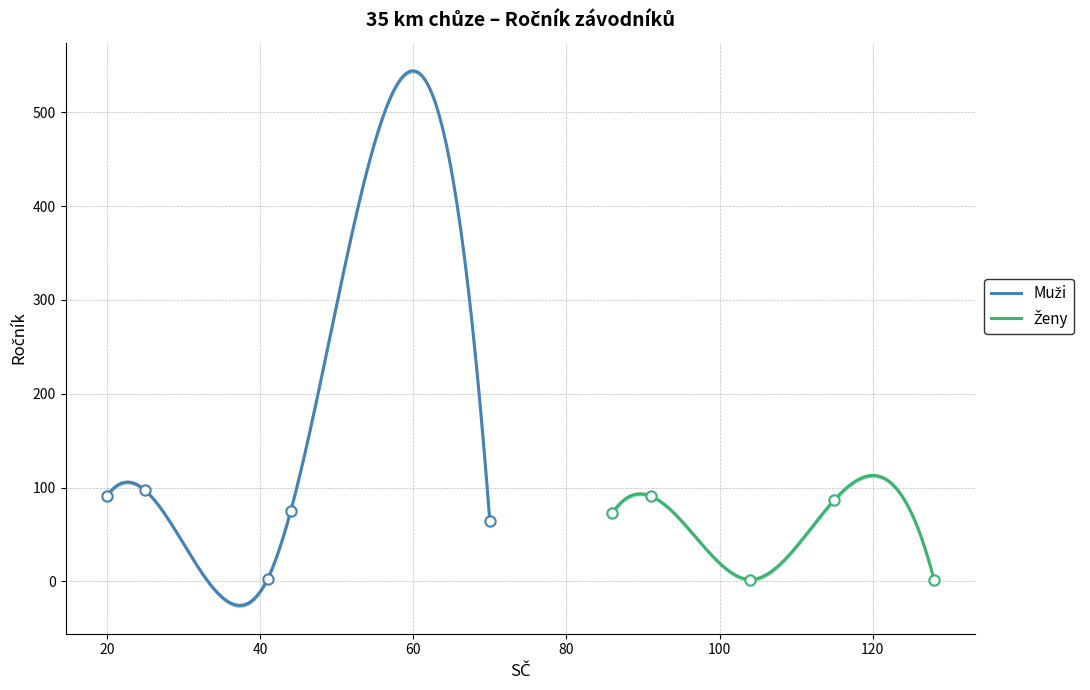

What is the ratio of the value at Smola Josef to the value at Morávek Jaromír?

21.3